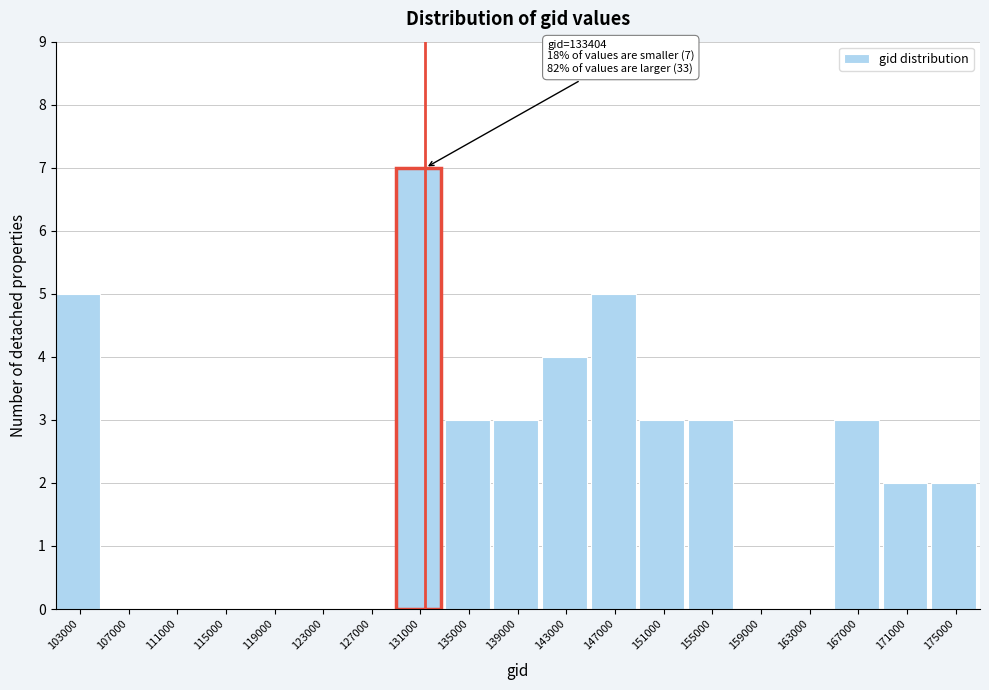

Reading right to left, what are all the values shown in this chart?

175000=2	171000=2	167000=3	163000=0	159000=0	155000=3	151000=3	147000=5	143000=4	139000=3	135000=3	131000=7	127000=0	123000=0	119000=0	115000=0	111000=0	107000=0	103000=5